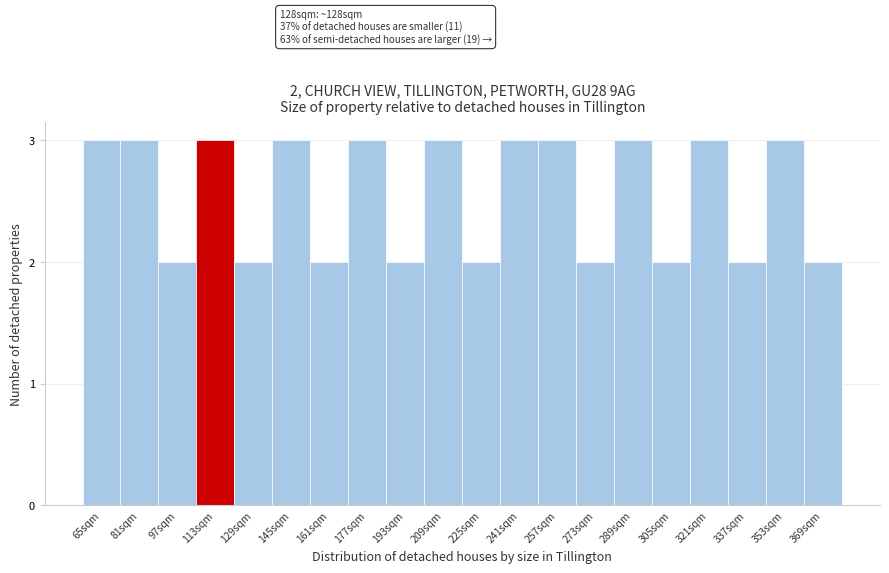

Reading right to left, extract all data points from this chart.

369sqm=2	353sqm=3	337sqm=2	321sqm=3	305sqm=2	289sqm=3	273sqm=2	257sqm=3	241sqm=3	225sqm=2	209sqm=3	193sqm=2	177sqm=3	161sqm=2	145sqm=3	129sqm=2	113sqm=3	97sqm=2	81sqm=3	65sqm=3